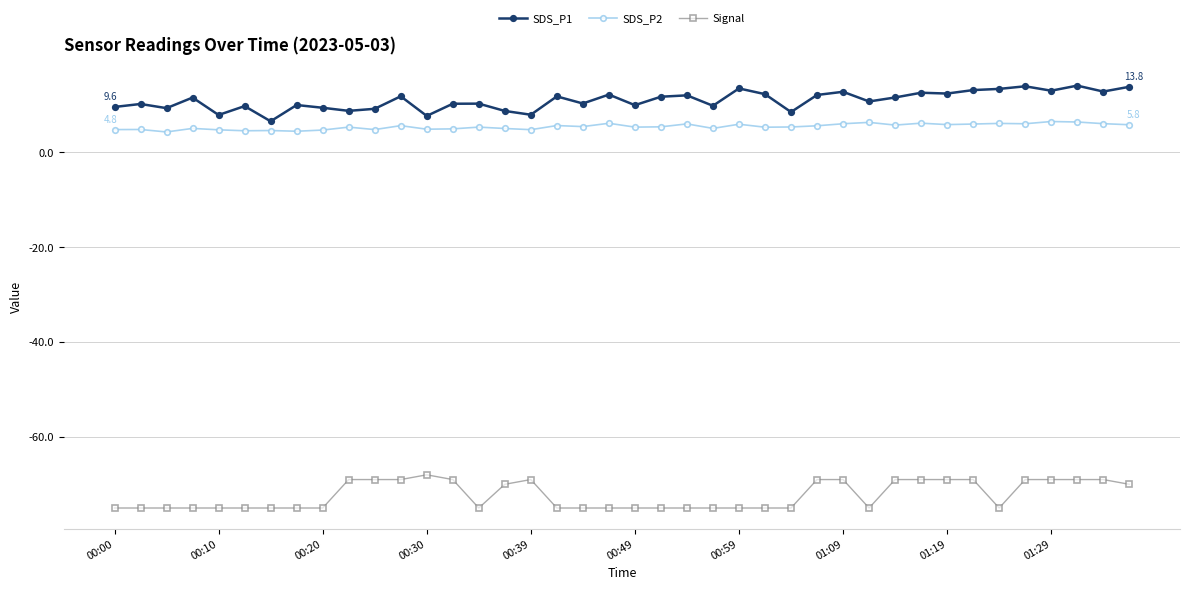

True or false: SDS_P1 and Signal cross at least once.

False